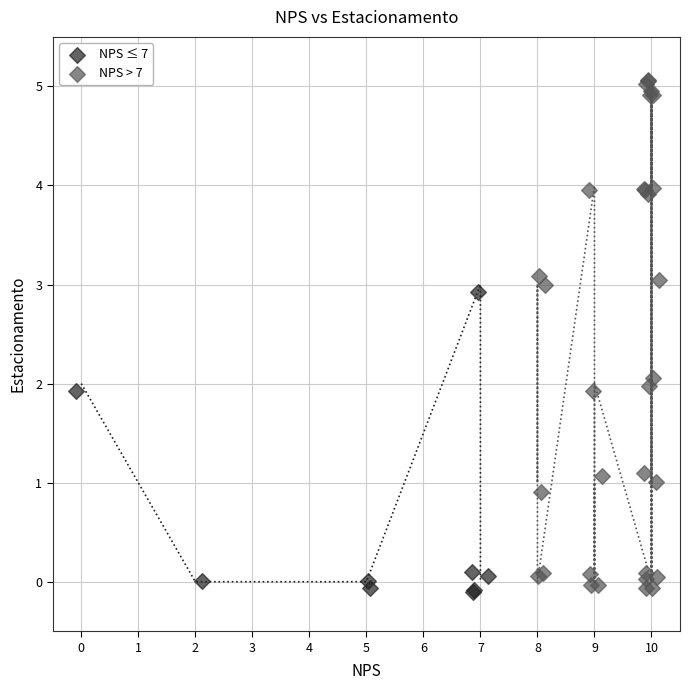

Which series contains the highest Y value?

NPS > 7